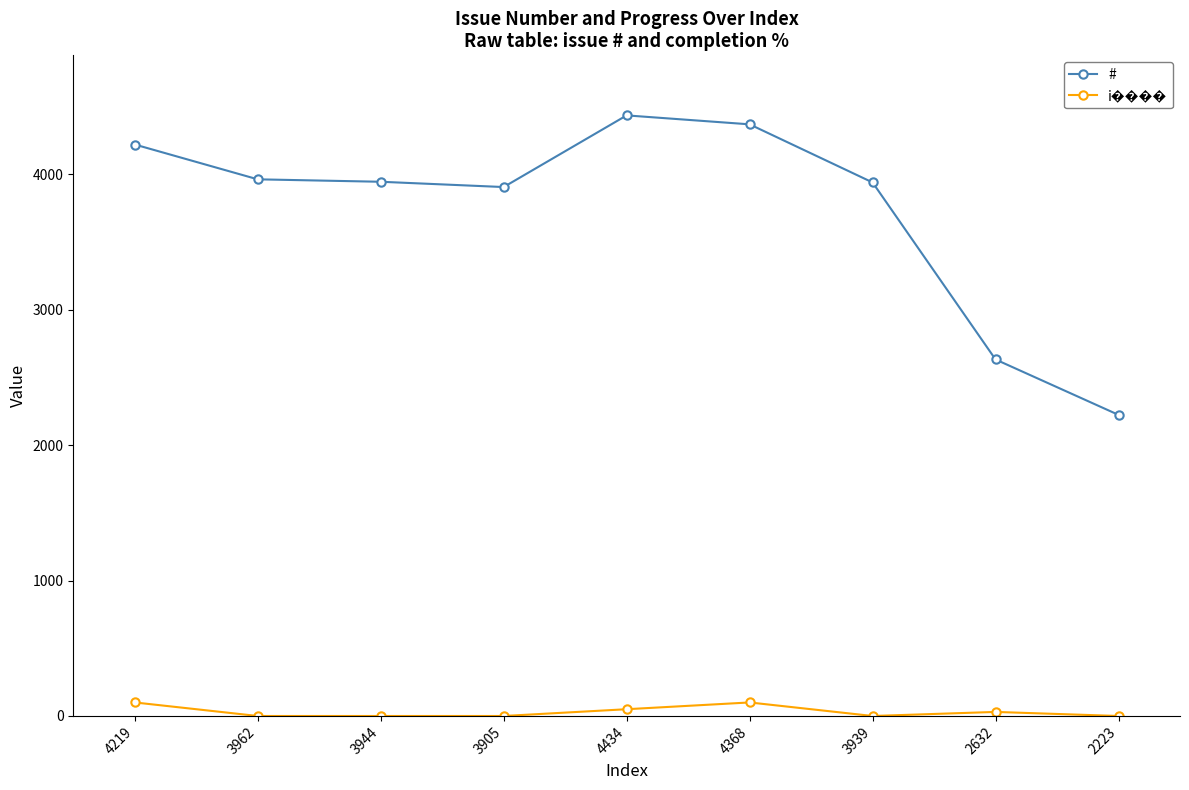

Which series has the largest range (max minus min)?

#